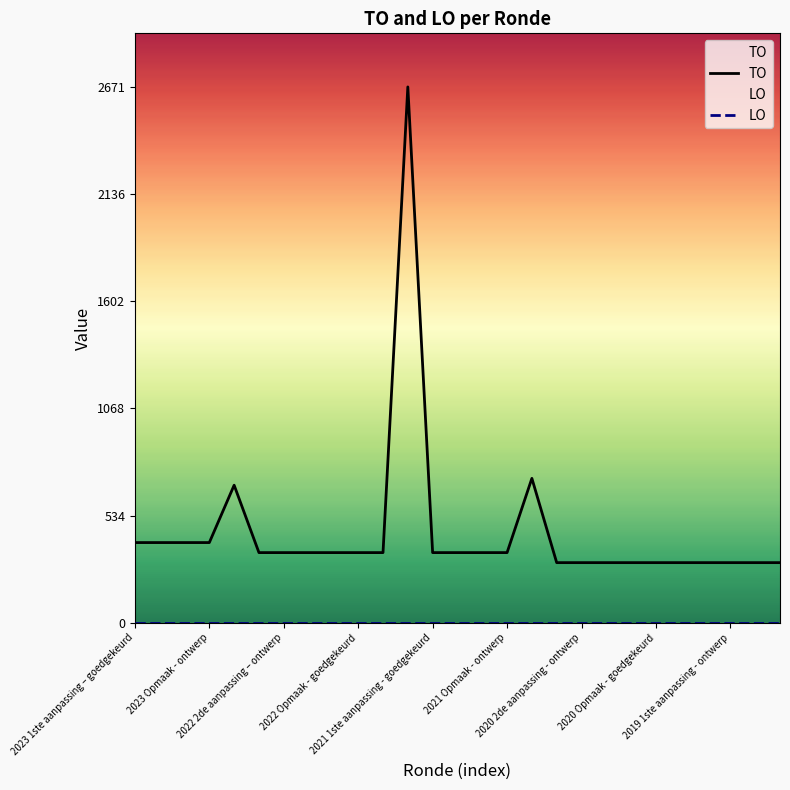

True or false: TO and LO cross at least once.

False